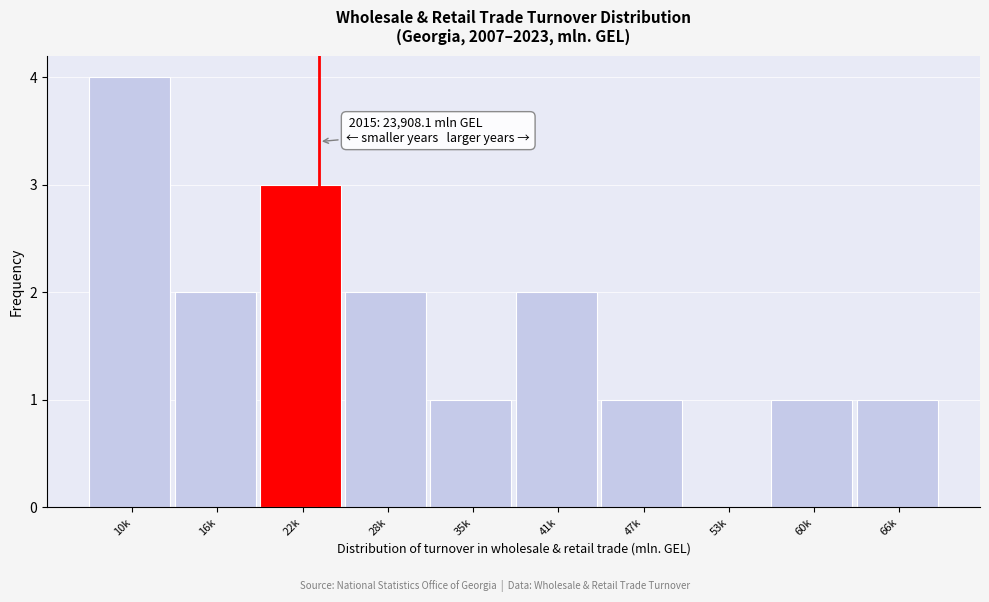

Reading right to left, list all the values displayed in this chart.

66k=1	60k=1	53k=0	47k=1	41k=2	35k=1	28k=2	22k=3	16k=2	10k=4